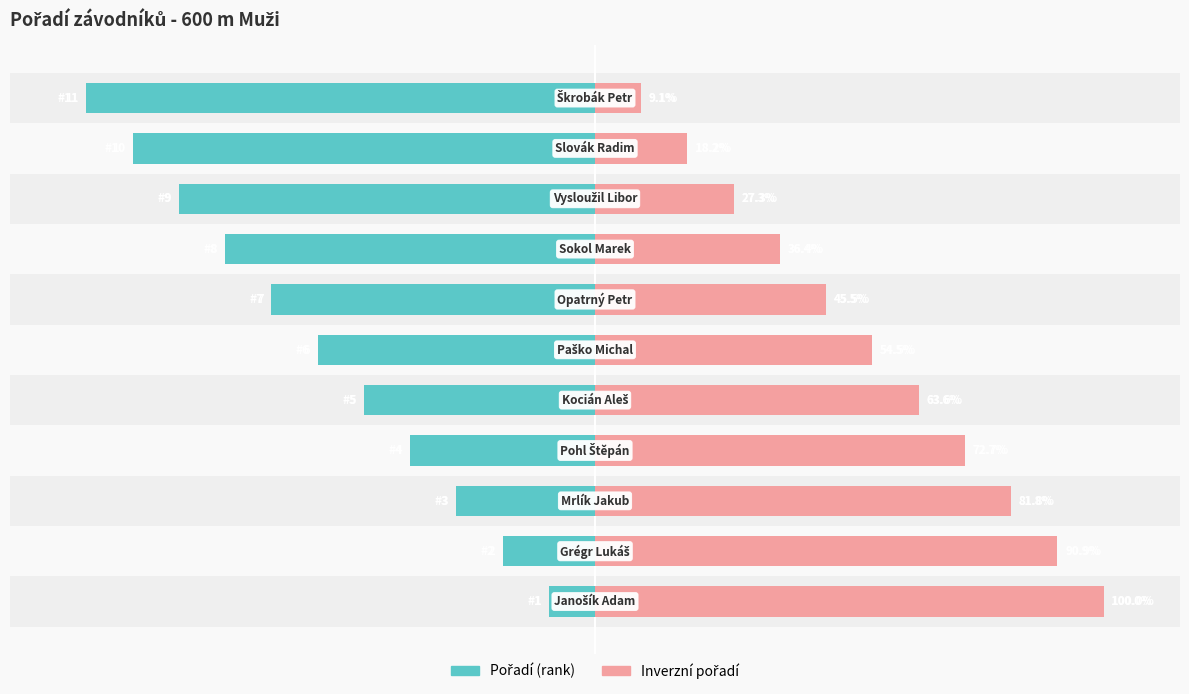

What is the sum of all Inverzní pořadí values?

600.0